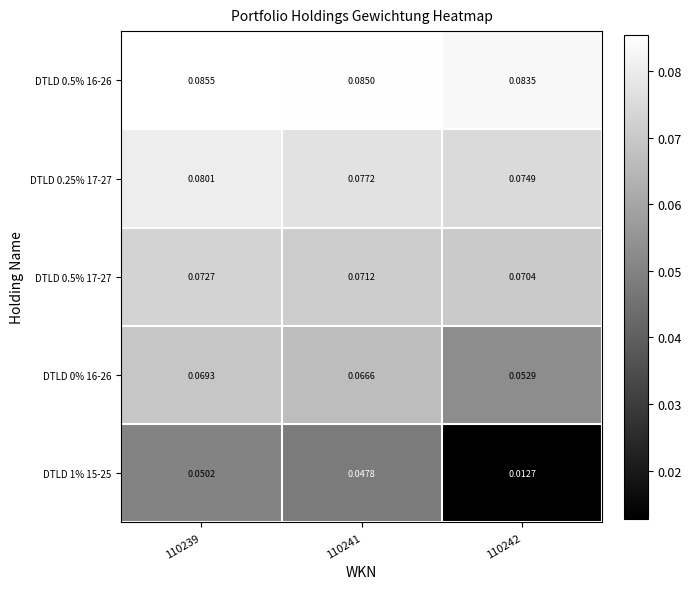

Is the value of DTLD 0.5% 16-26 at 110241 greater than the value of DTLD 0.25% 17-27 at 110239?

Yes